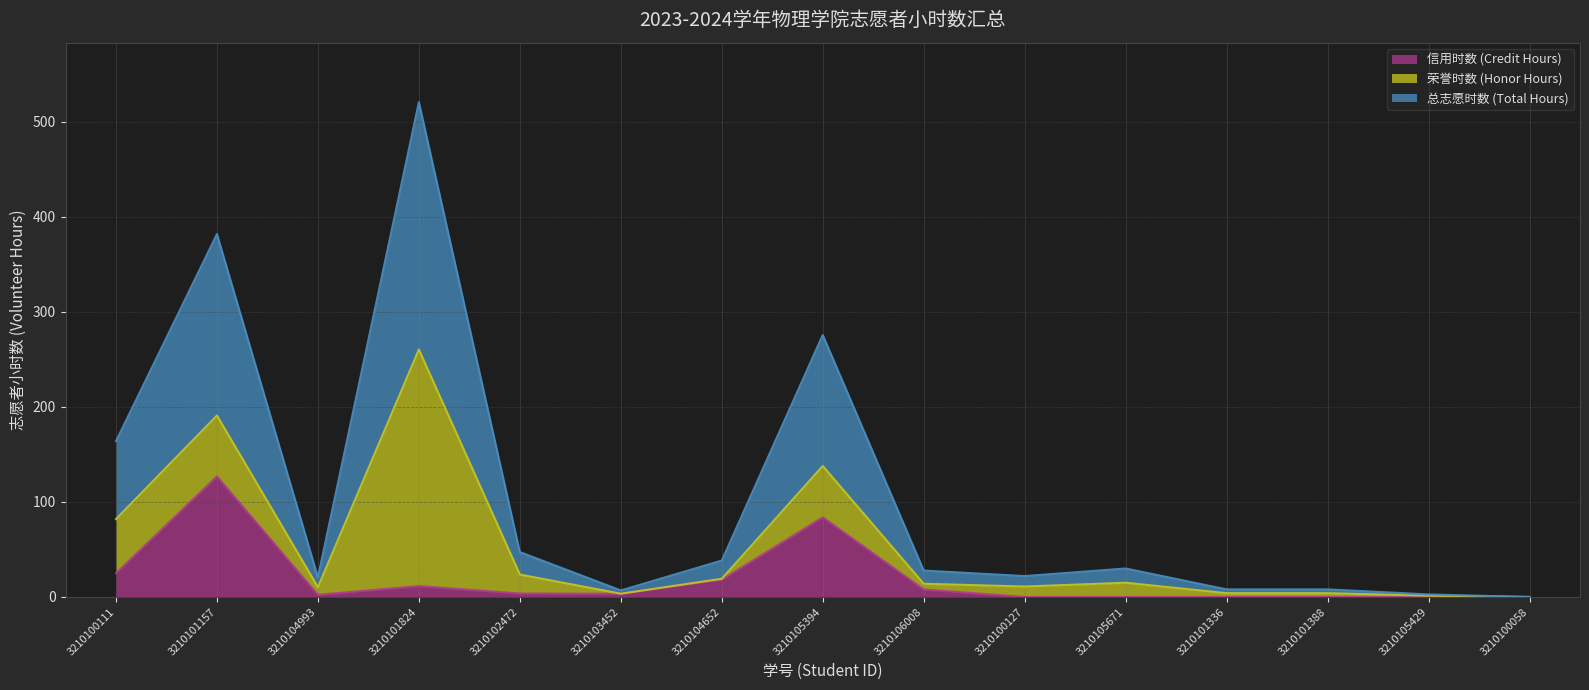

At which category is the sum across all series the highest?

3210101824